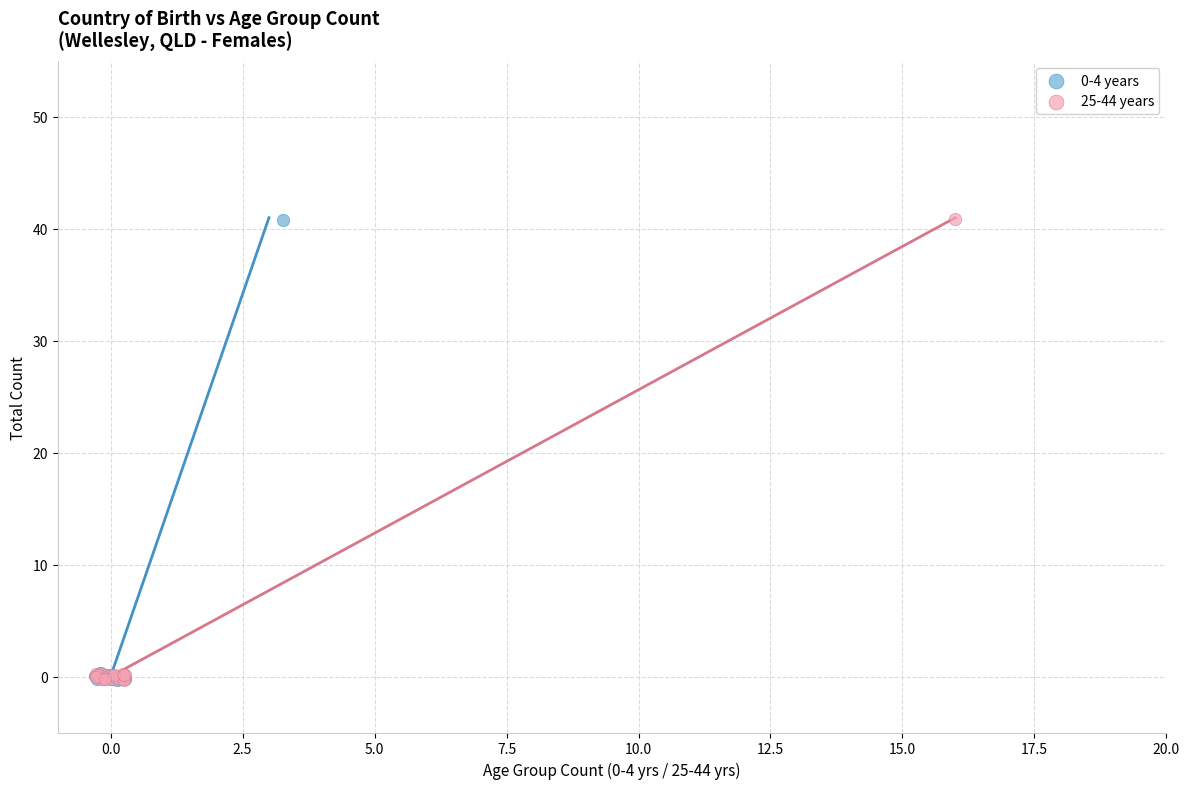

Which series has the largest Y range (max minus min)?

25-44 years